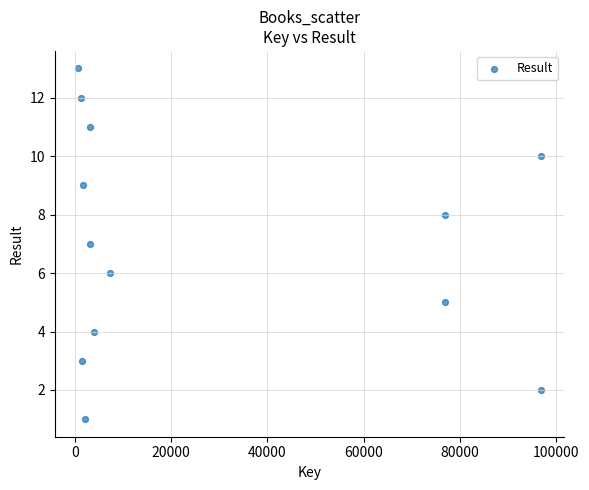

What is the range of Y values (max minus min)?

12